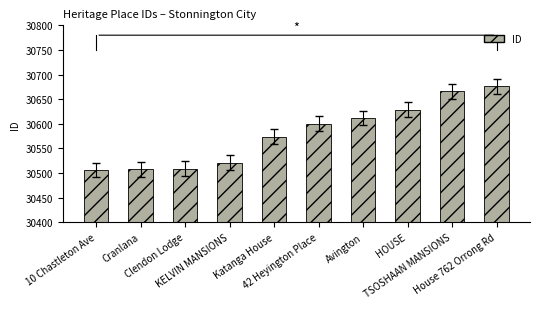

What is the smallest value displayed?

30506